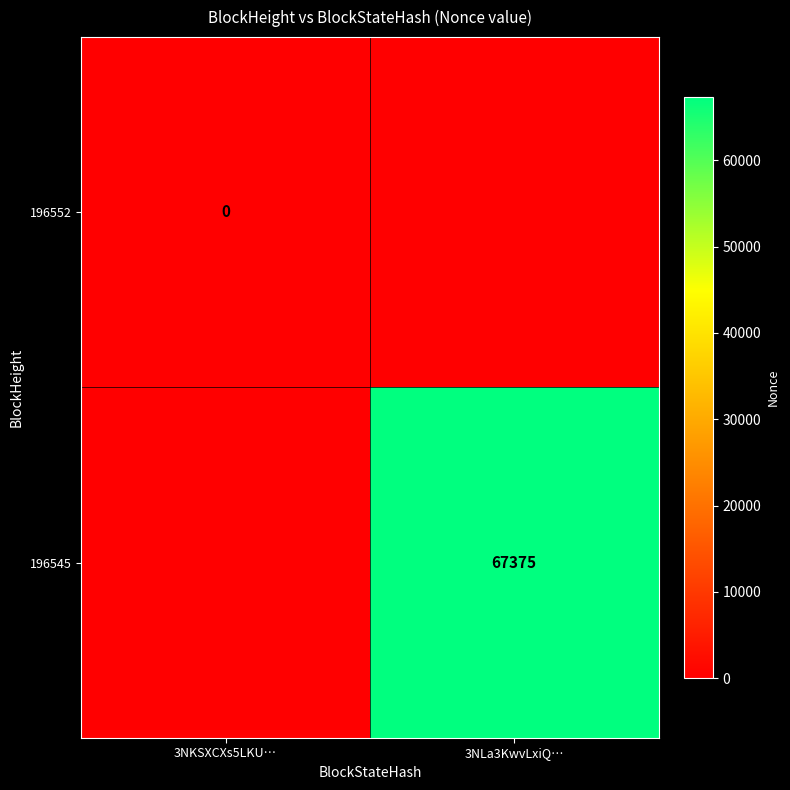

Is it true that 196545 equals 17209 at 3NLa3KwvLxiQ…?

False